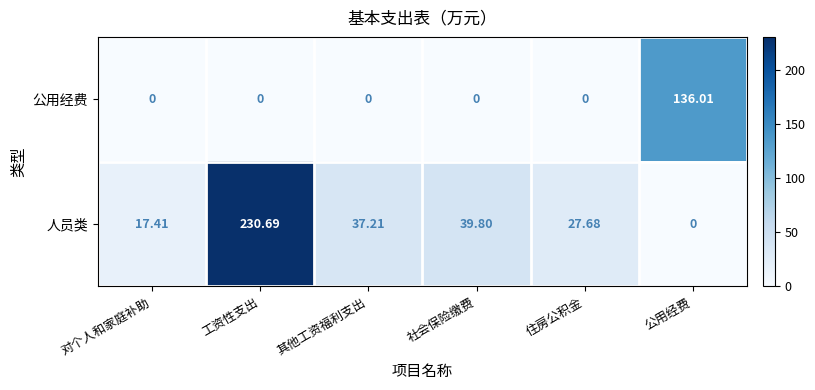

Is the value of 人员类 at 对个人和家庭补助 greater than the value of 公用经费 at 工资性支出?

Yes